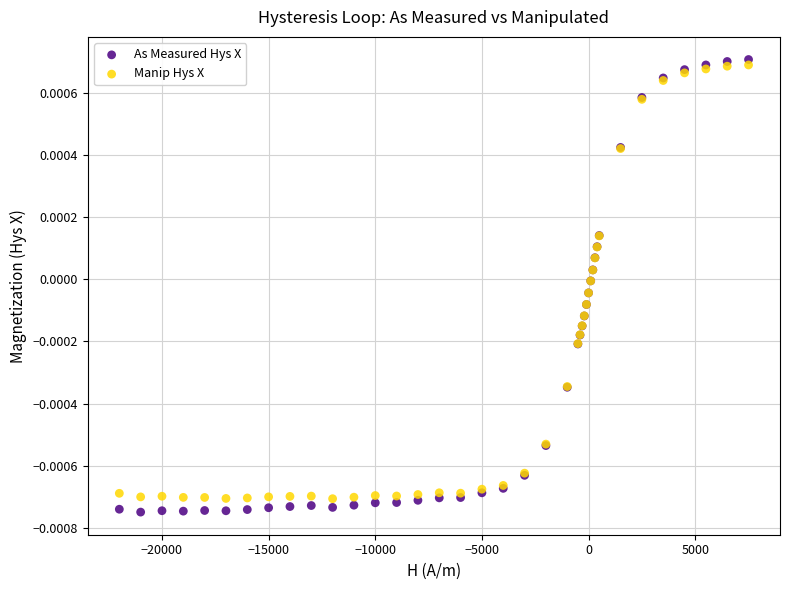

Which series reaches the minimum Y coordinate?

As Measured Hys X